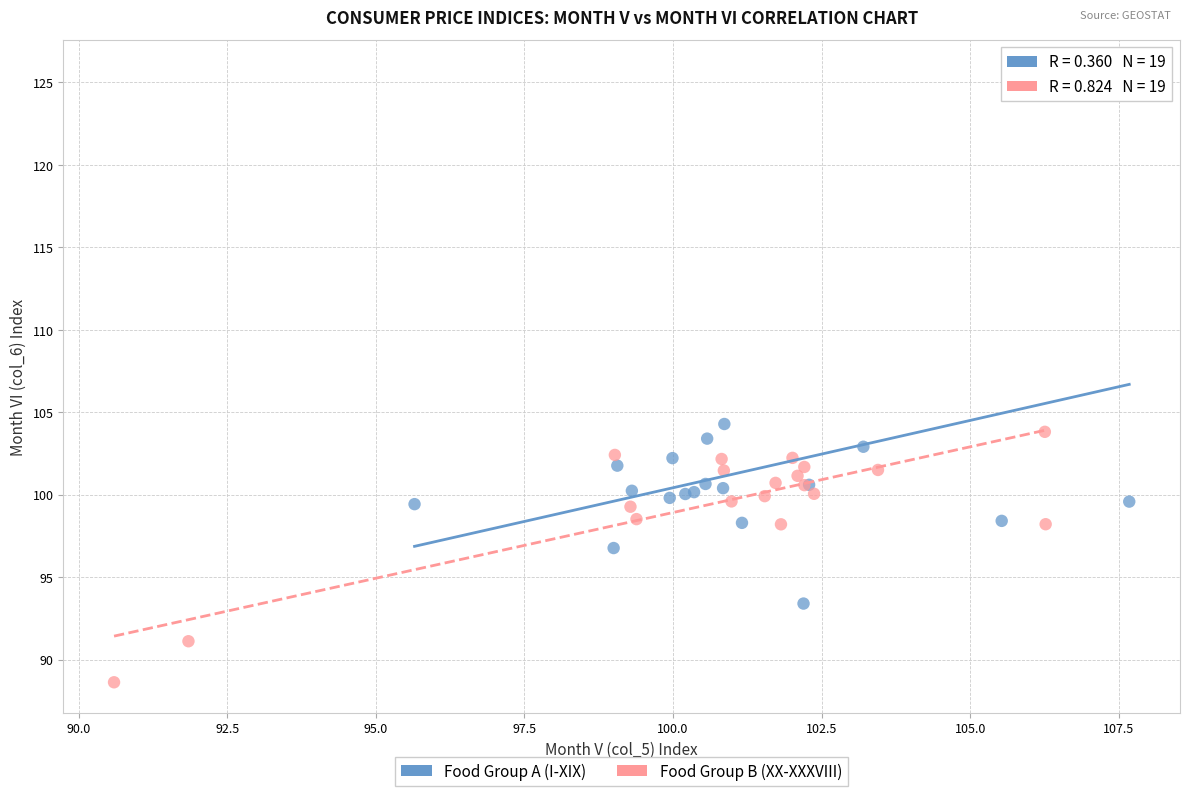

Which series has the largest Y range (max minus min)?

Food Group A (I-XIX)